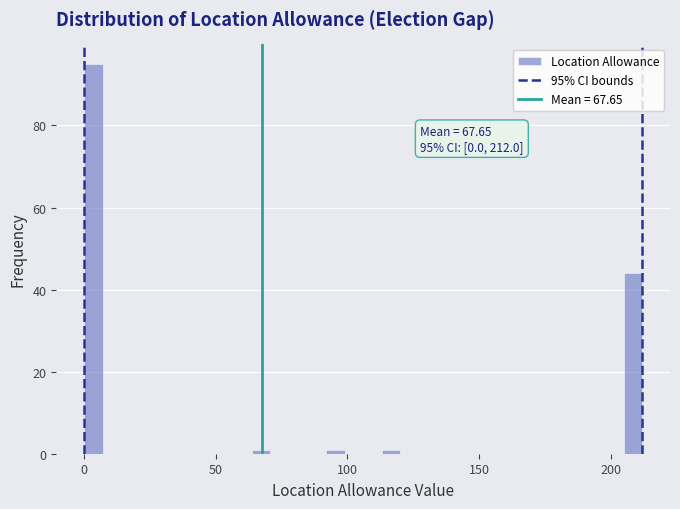

Read against the x-axis, roughly where is the centre of the tallest bar?

5